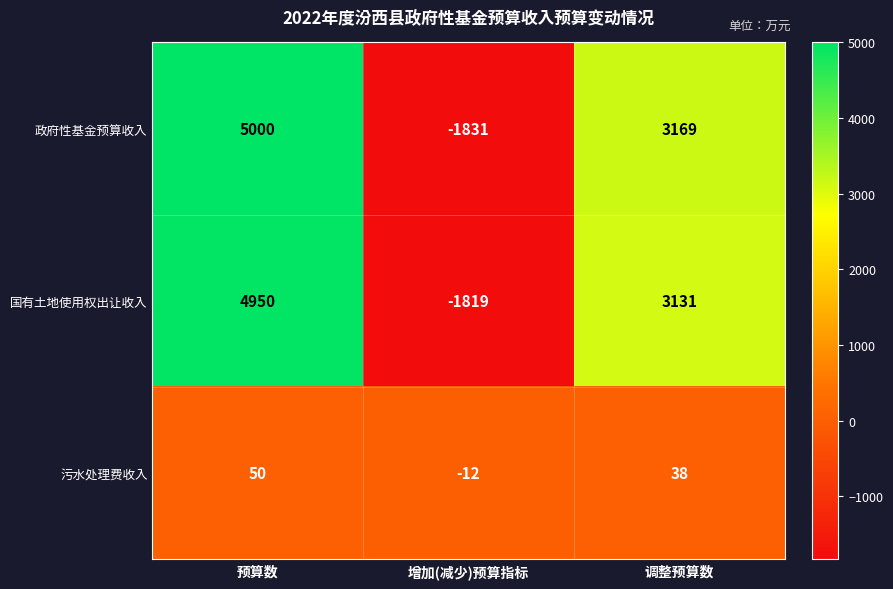

What is the sum of the 污水处理费收入 values at 增加(减少)预算指标 and 调整预算数?

26